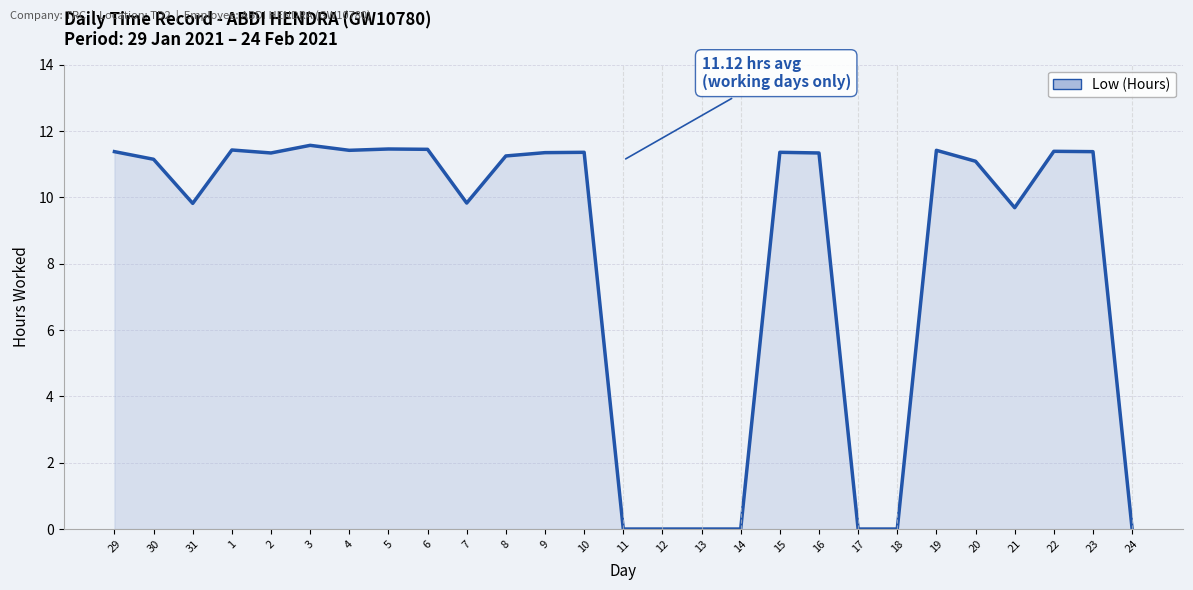

The value at 19 is 7.7. True or false?

False